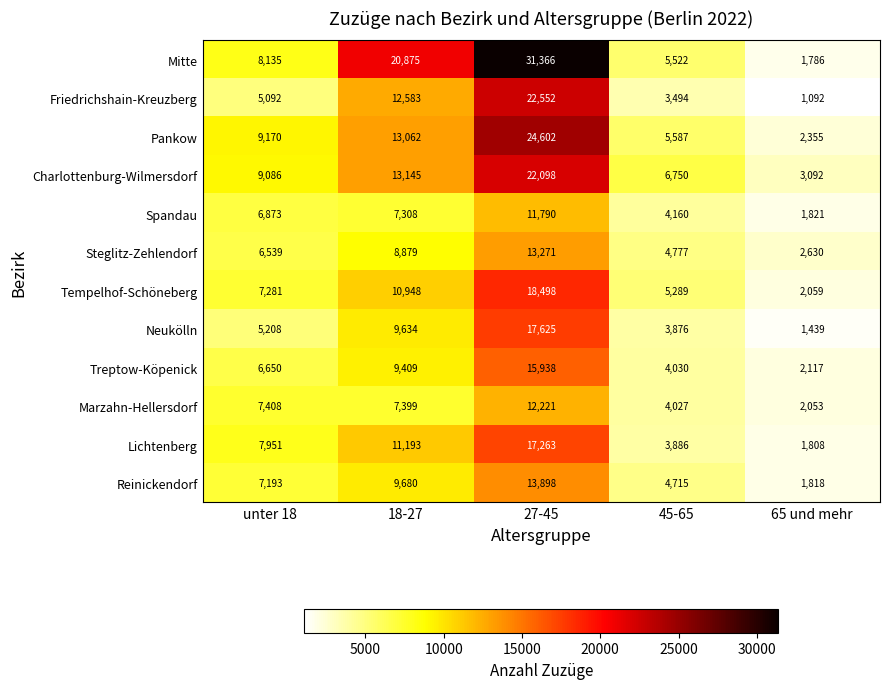

List the series in order of their peak value, lowest first.

Spandau, Marzahn-Hellersdorf, Steglitz-Zehlendorf, Reinickendorf, Treptow-Köpenick, Lichtenberg, Neukölln, Tempelhof-Schöneberg, Charlottenburg-Wilmersdorf, Friedrichshain-Kreuzberg, Pankow, Mitte